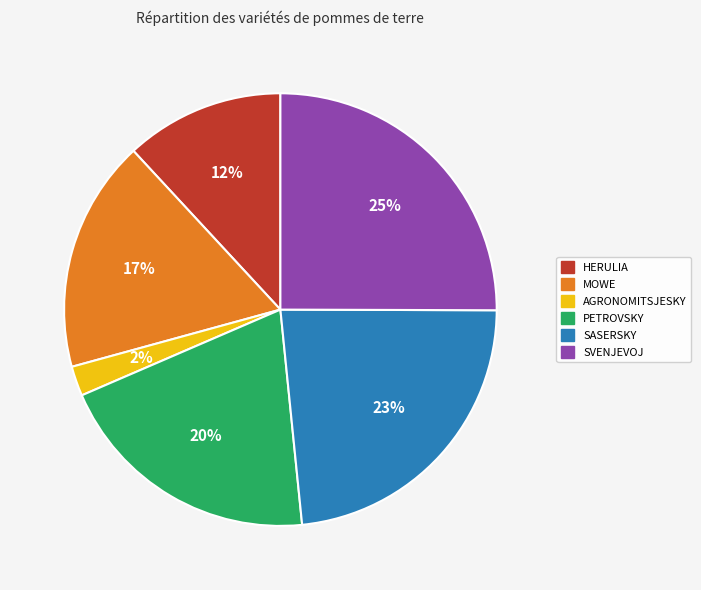

Which slice is the smallest?

AGRONOMITSJESKY